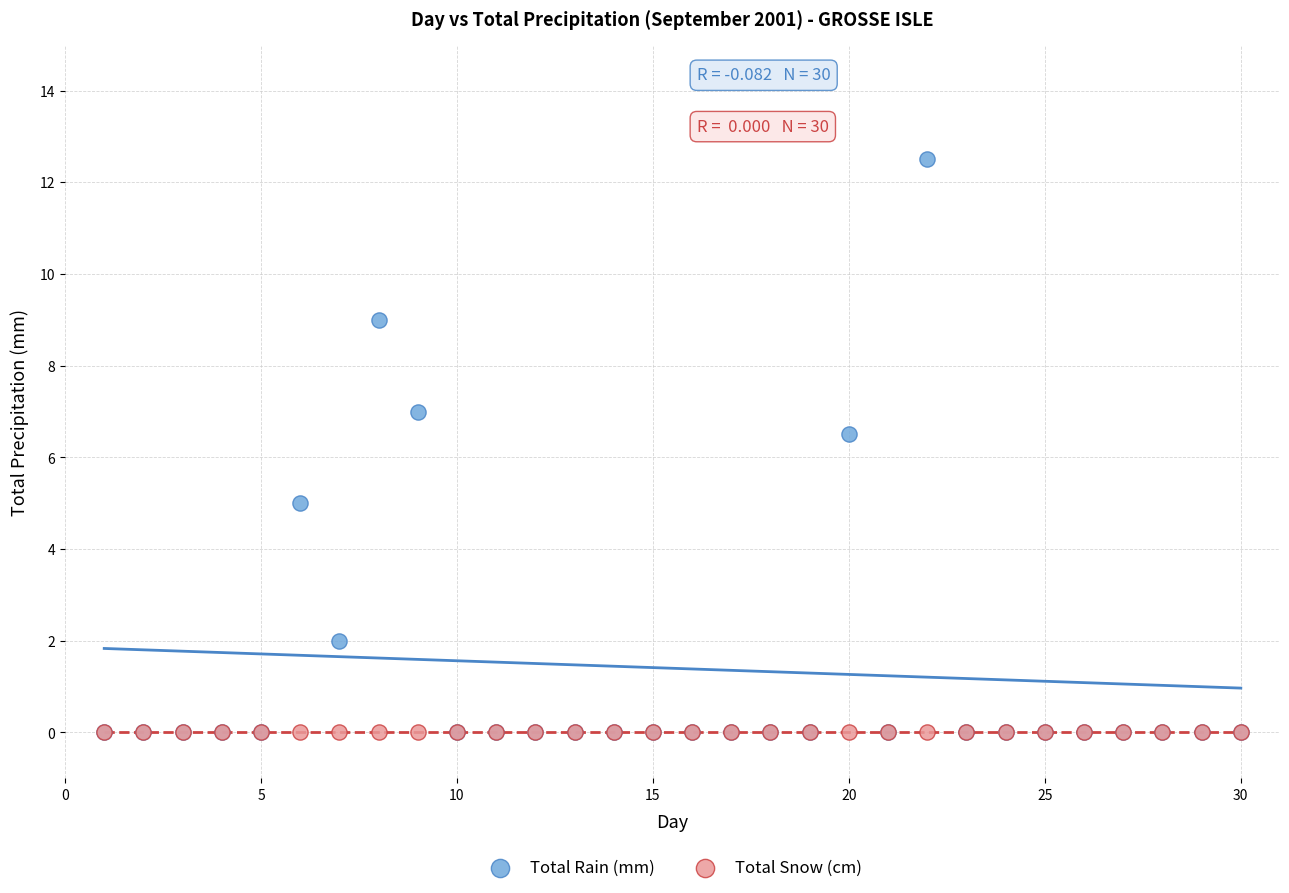

What are all the series names shown in the legend?

Total Rain (mm), Total Snow (cm)